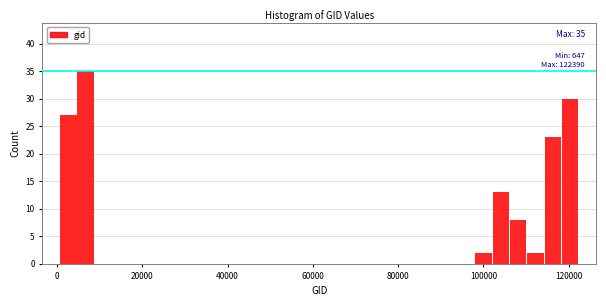

Read against the x-axis, roughly where is the centre of the tallest bar?

6000